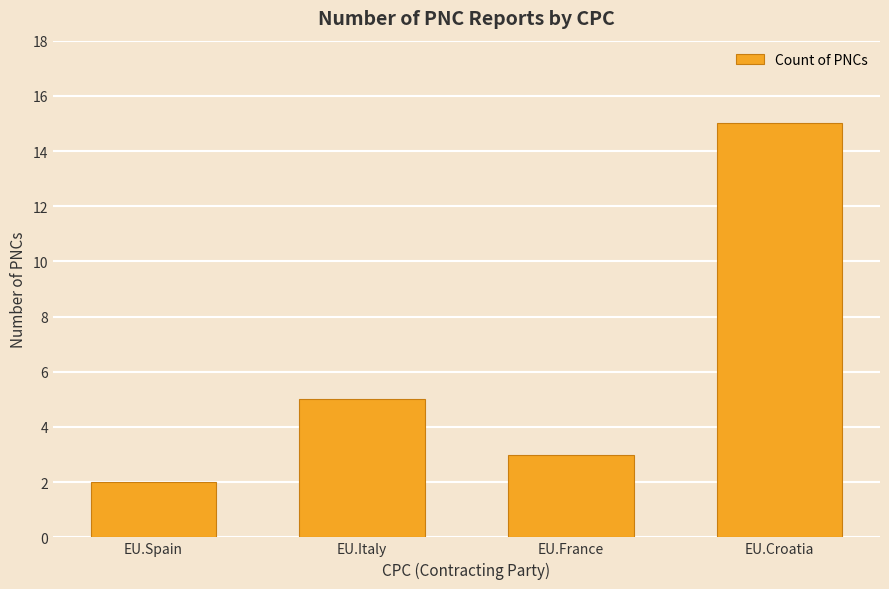

What is the change in value from EU.France to EU.Croatia?

+12